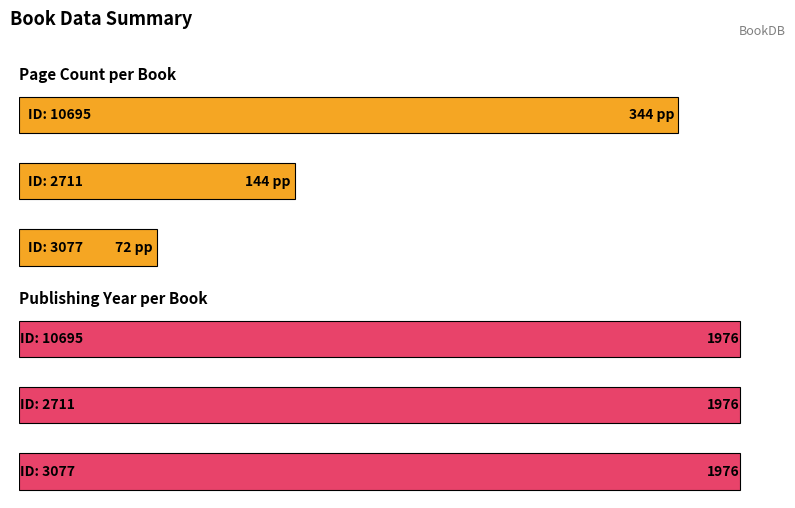

How many values in the pageCount series exceed 144?

1